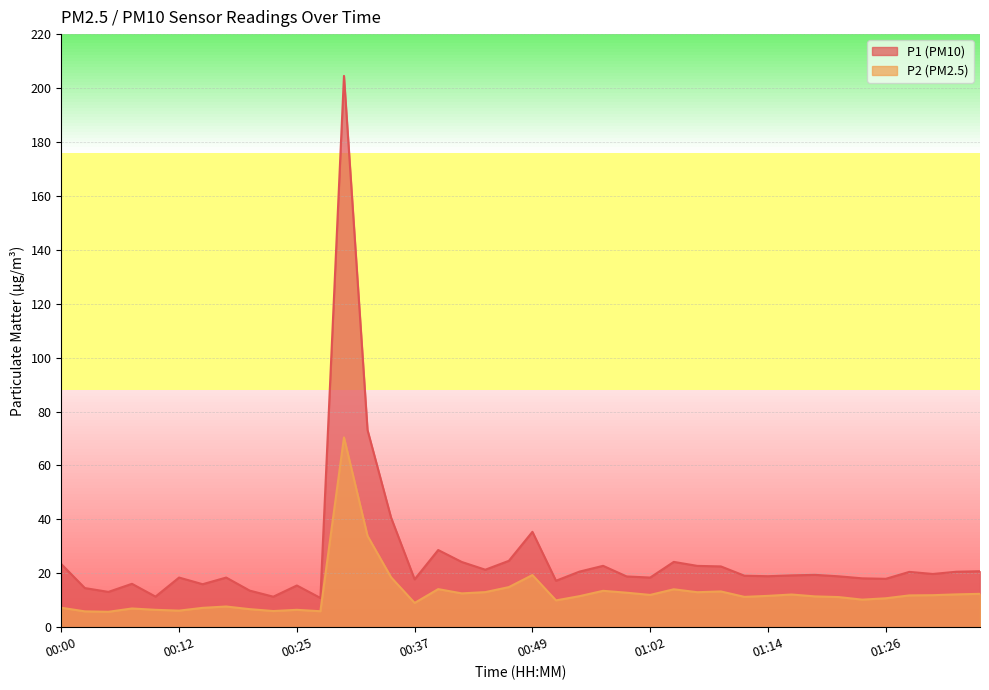

Is the value of P2 at 00:05 greater than the value of P1 at 01:02?

No